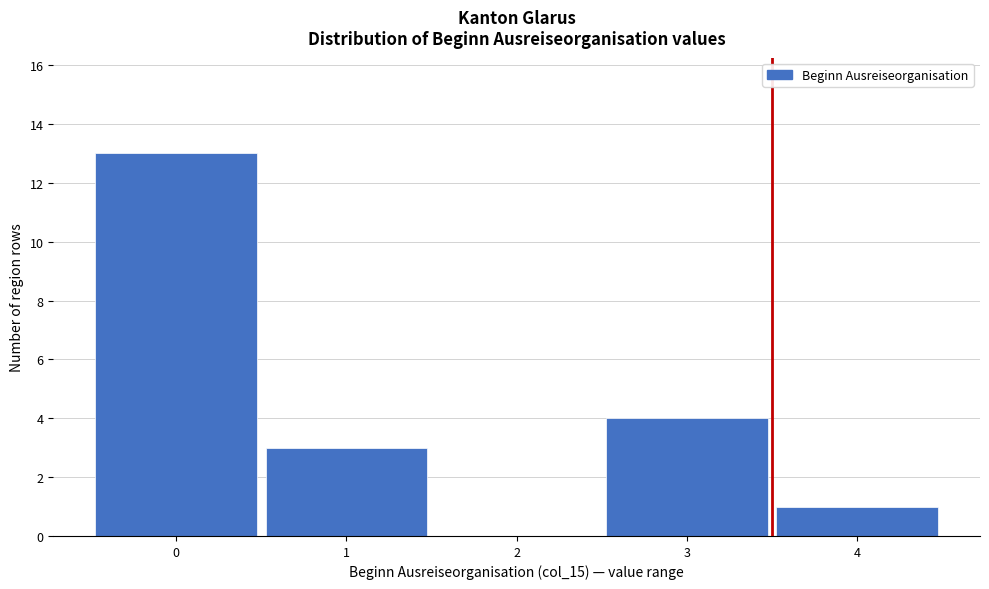

What is the height of the bar covering -0.5 to 0.5 on the x-axis? The values are not printed on the chart, so give them approximately, as read against the axis.

13